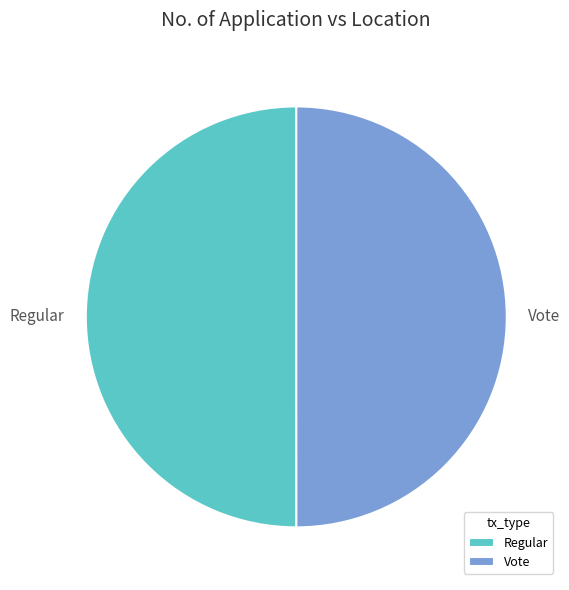

Combined, do Vote and Regular account for over 50%?

Yes